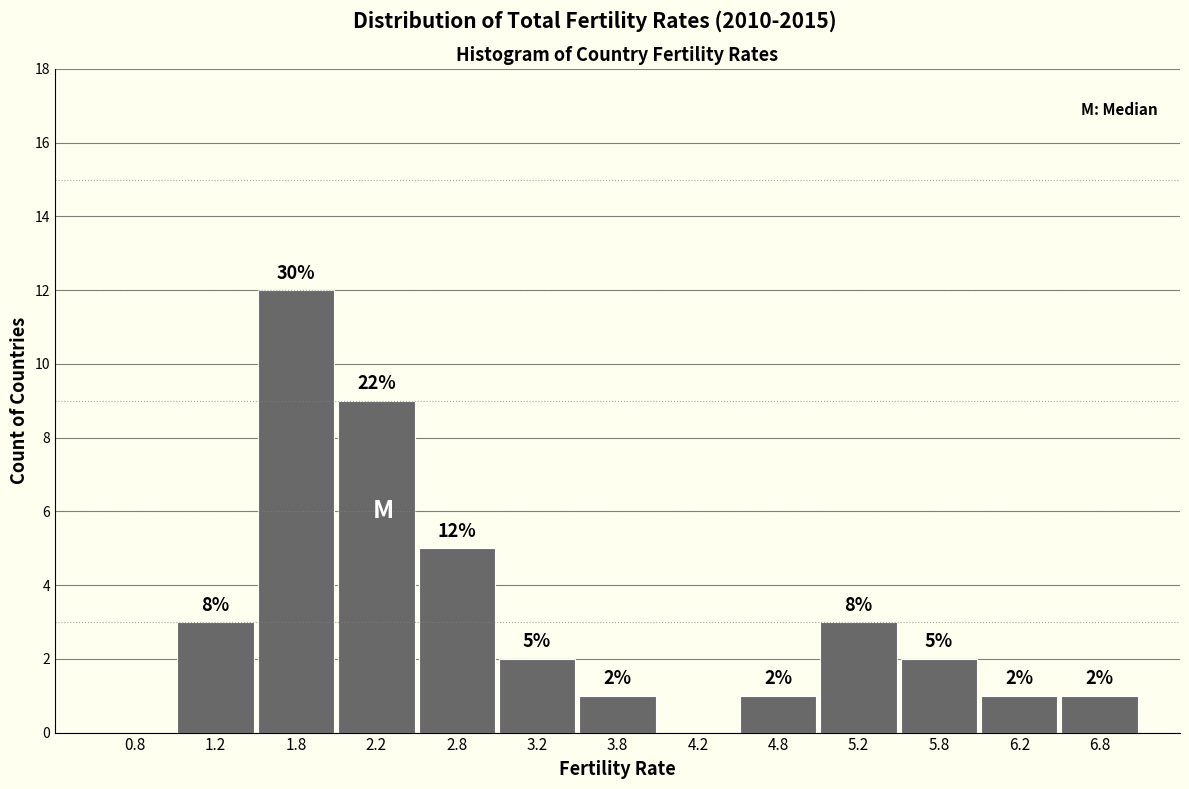

Over which range of the x-axis is the bar tallest?

1.5 to 2.0